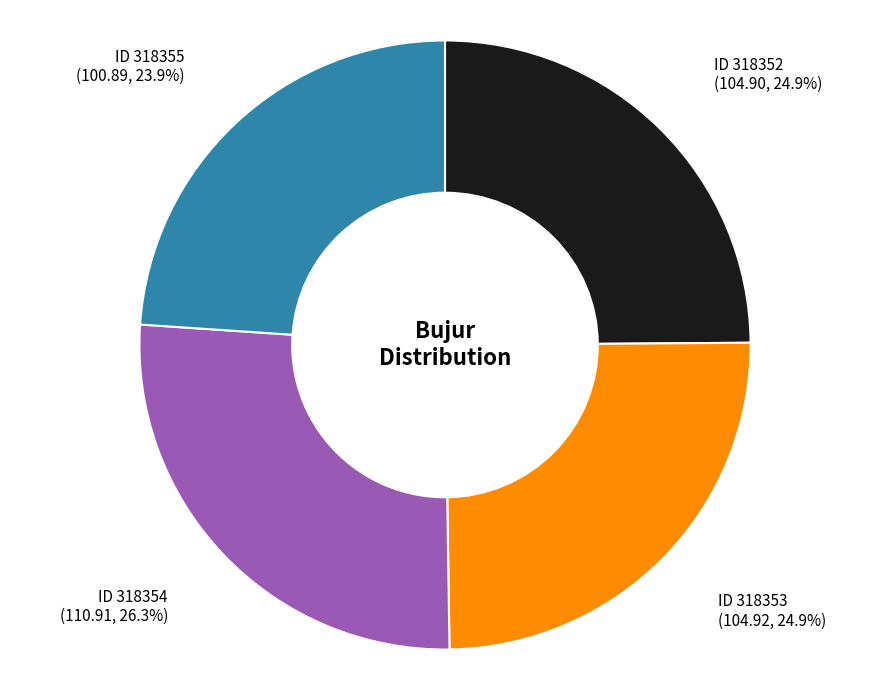

Does any single category account for the majority?

No